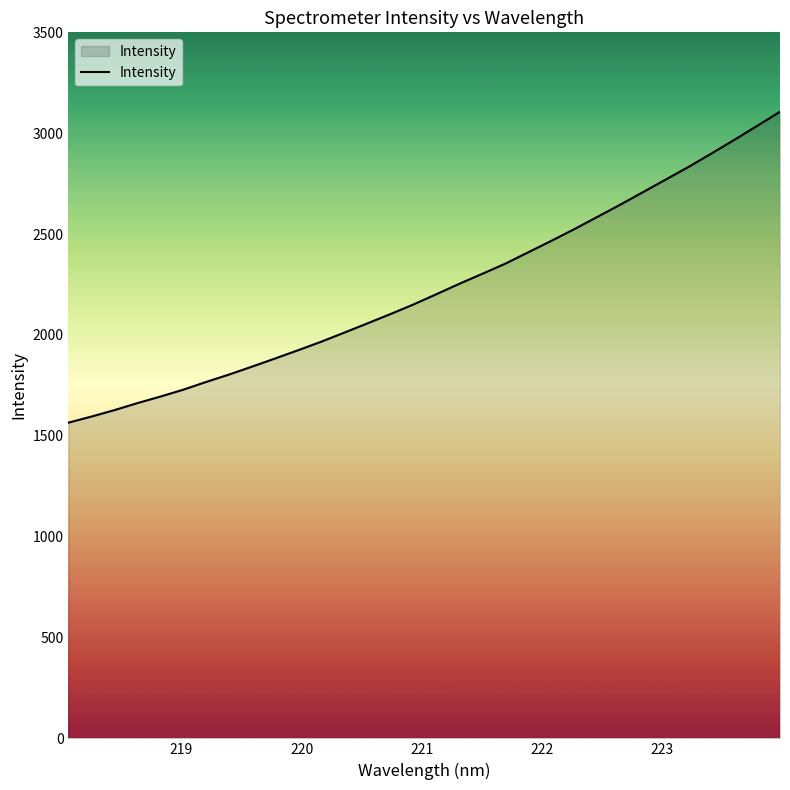

What is the maximum value shown in the chart?

3106.6